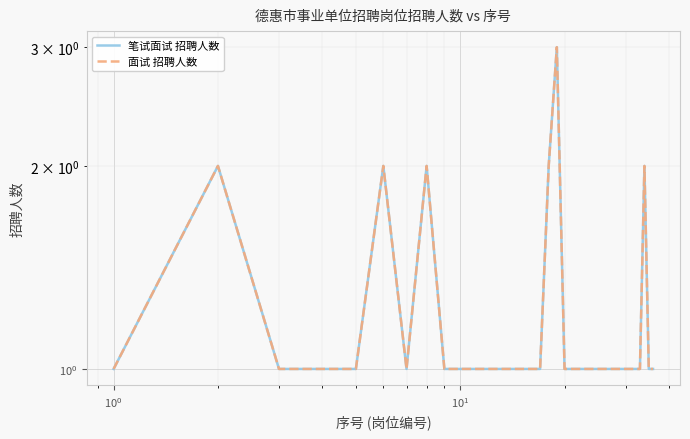

What is the highest value of the 笔试面试 招聘人数 series?

3